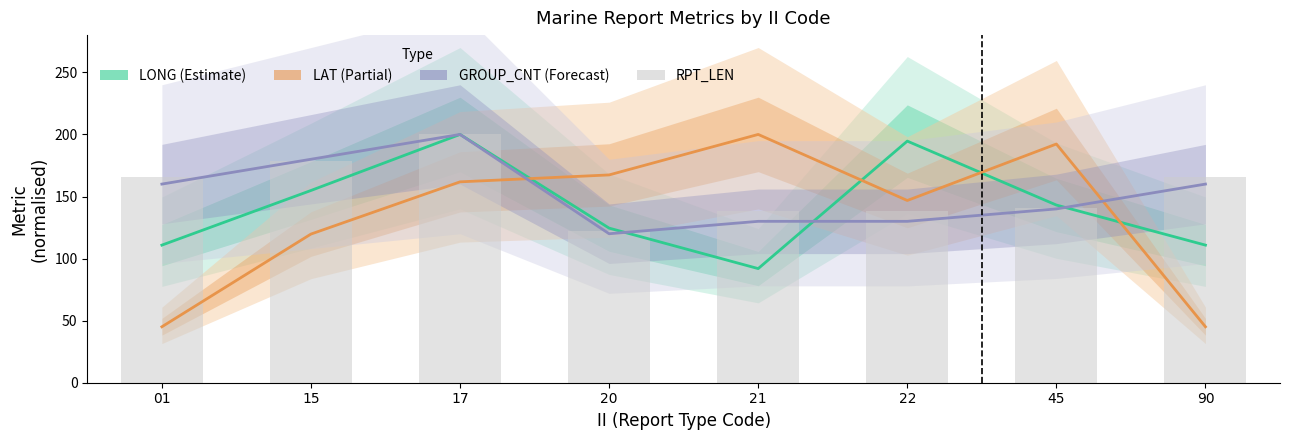

What is the sum of all LAT (Partial) values?

1078.1